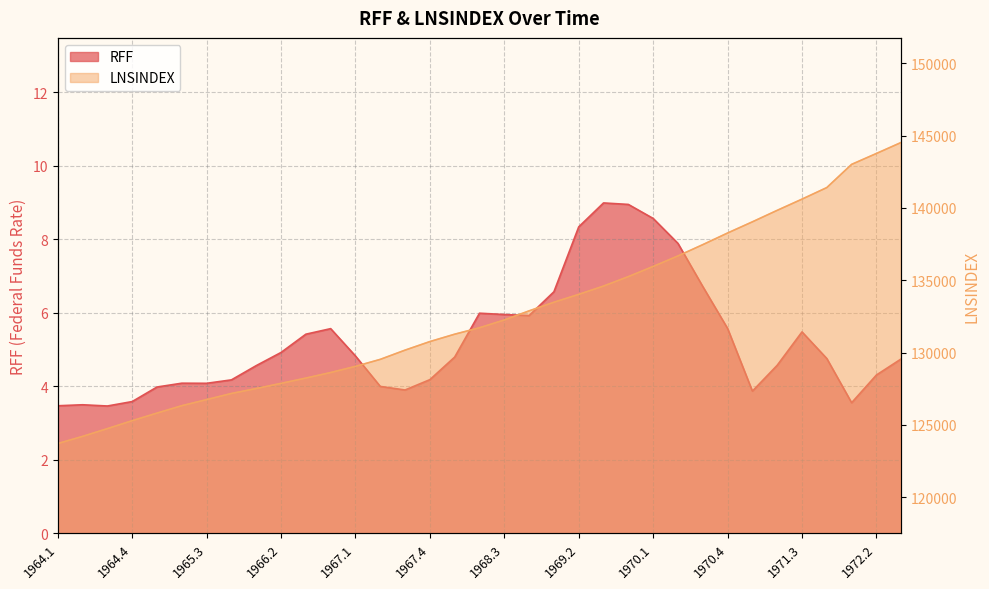

At which label is LNSINDEX closest to 134115?

1969.2